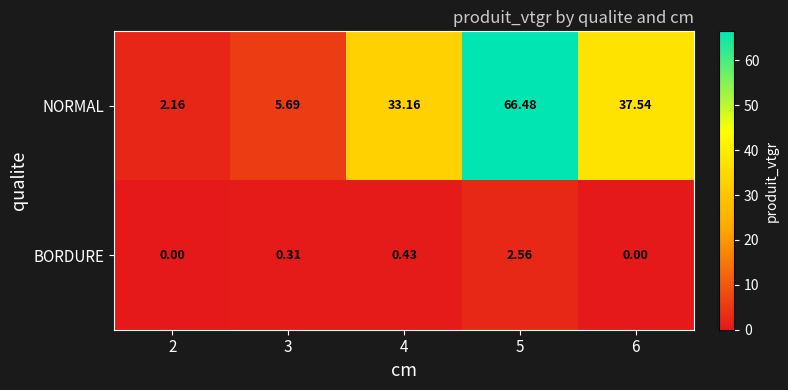

Which series has the widest spread of values?

NORMAL